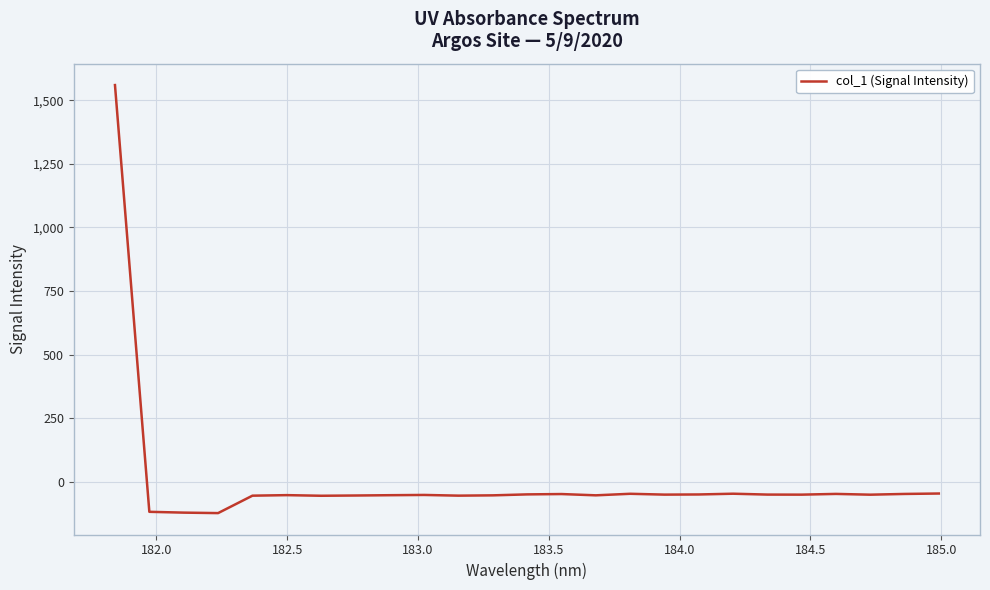

What is the maximum value shown in the chart?

1560.1